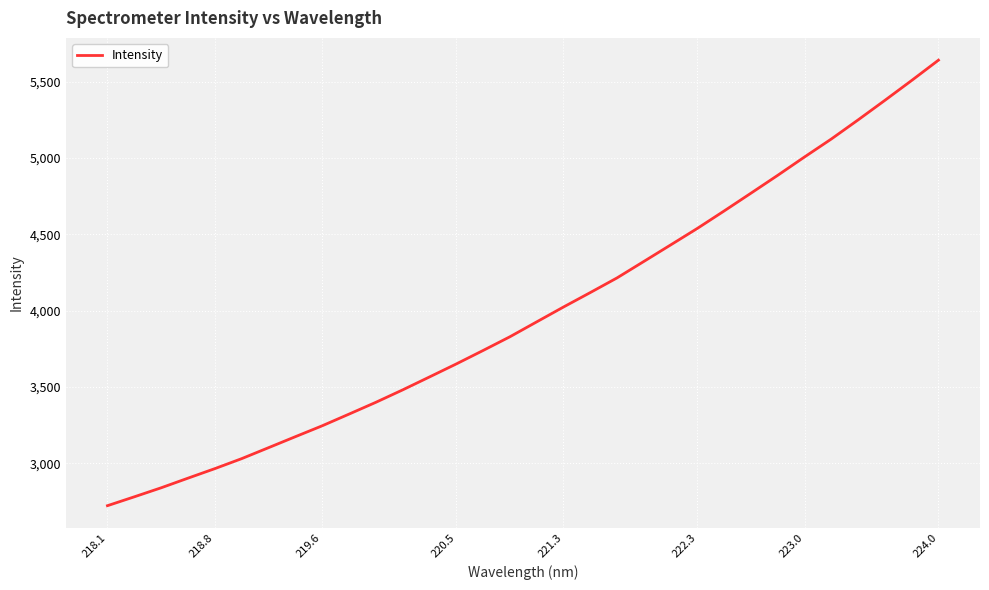

What is the difference between the maximum and minimum values?

2918.6